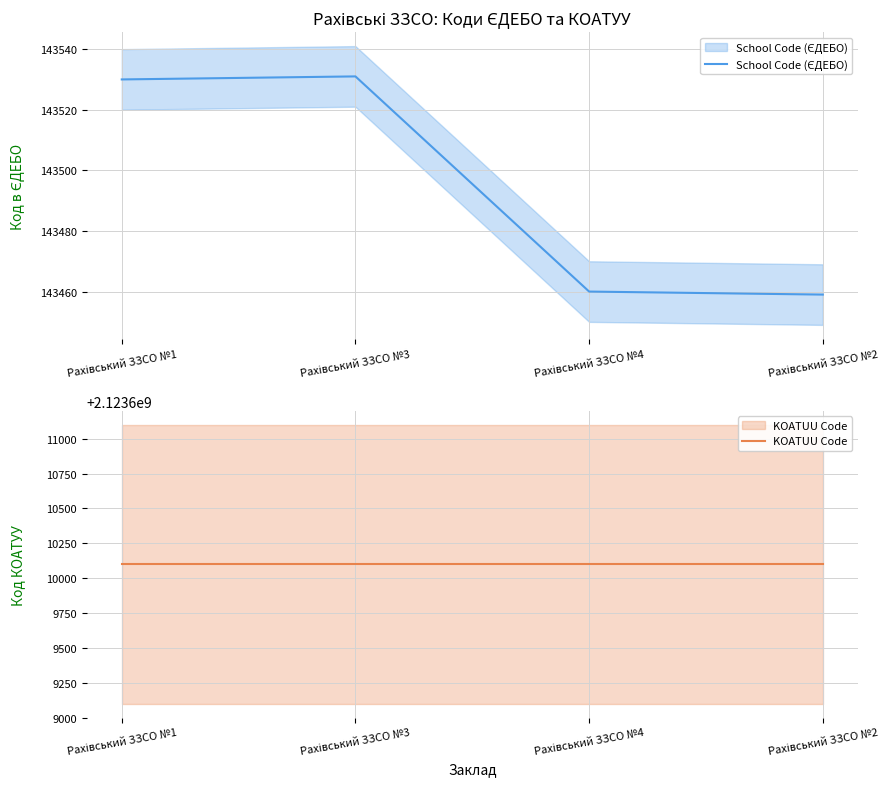

At which category does the chart reach its minimum across all series?

Рахівський ЗЗСО №2